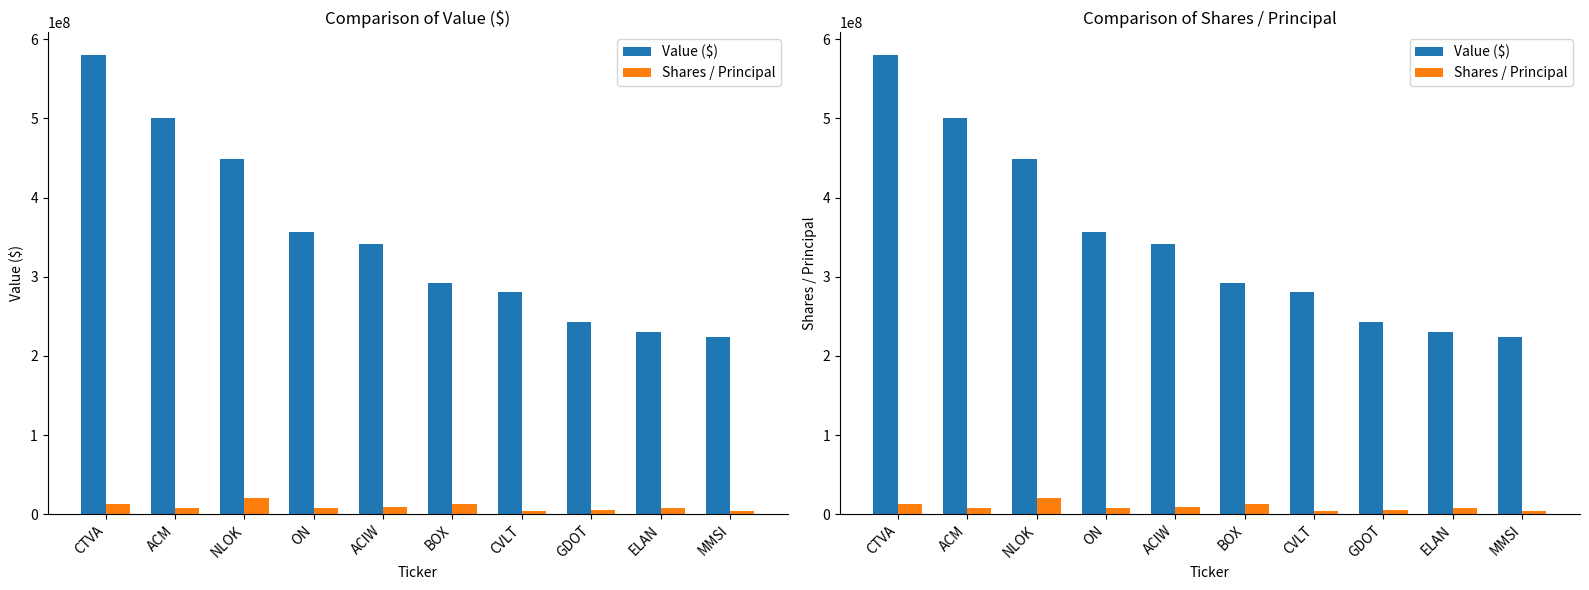

What is the difference between the maximum and second lowest values in the Shares / Principal series?

16756431